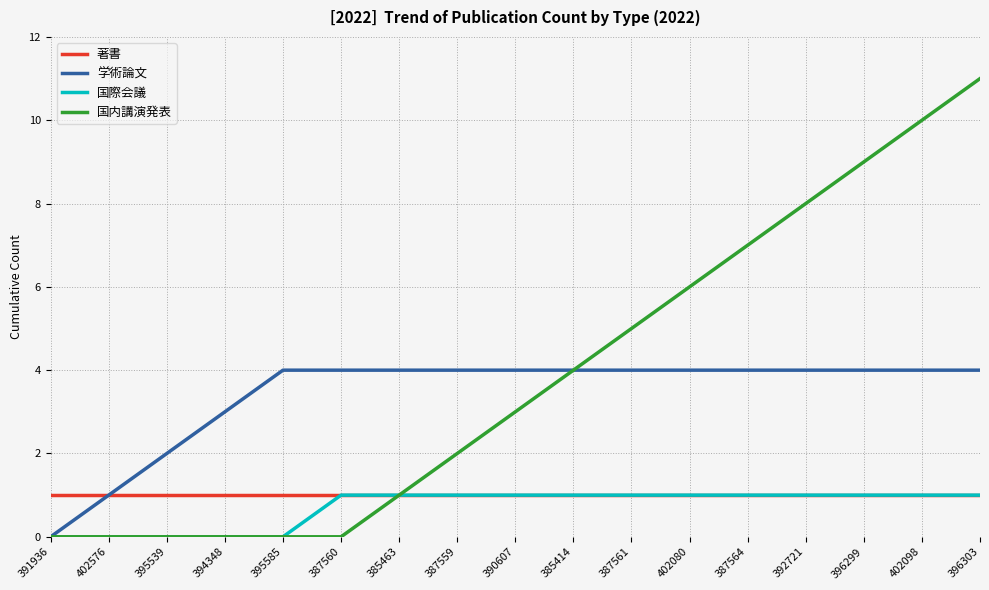

The 学術論文 series shows 7 at 390607. True or false?

False